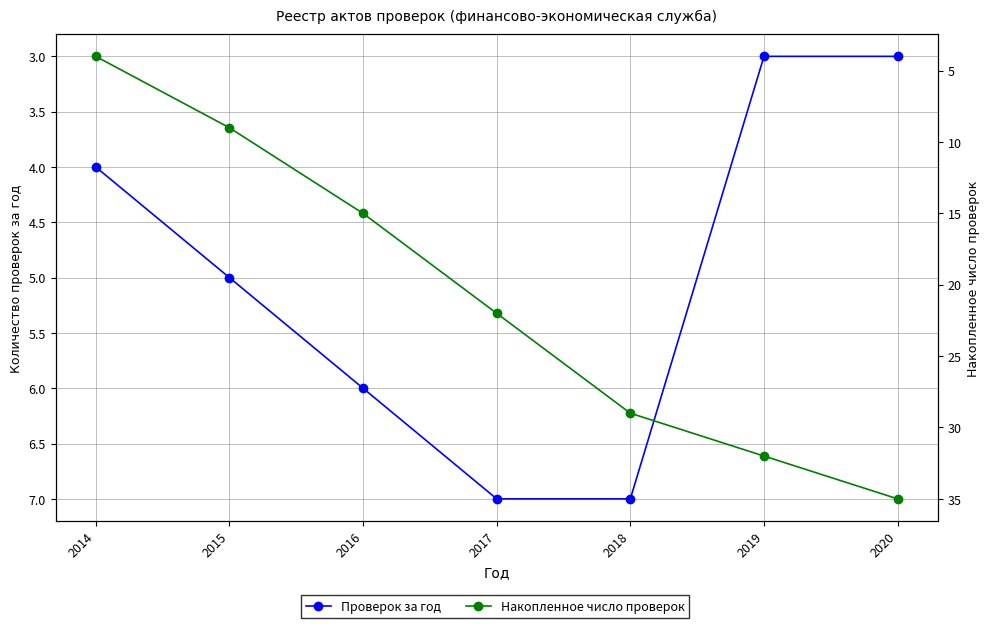

How many values in the Проверок за год series are below 5?

3